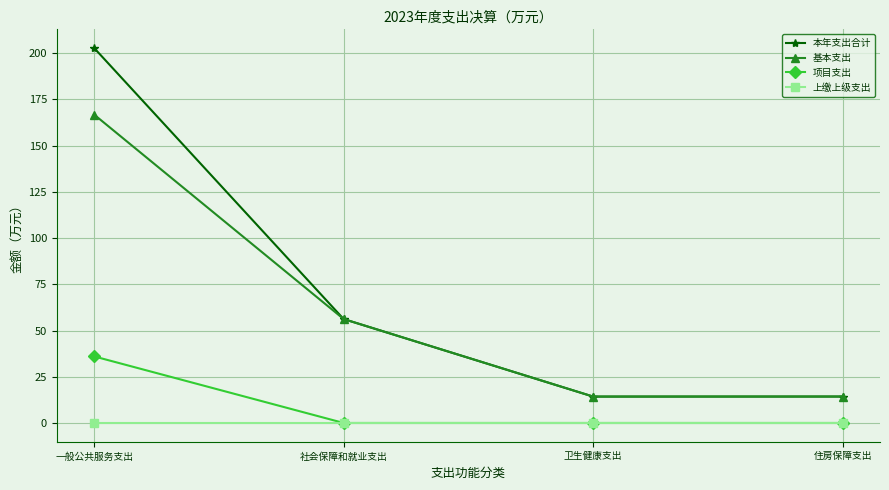

How many lines are shown in the chart?

4